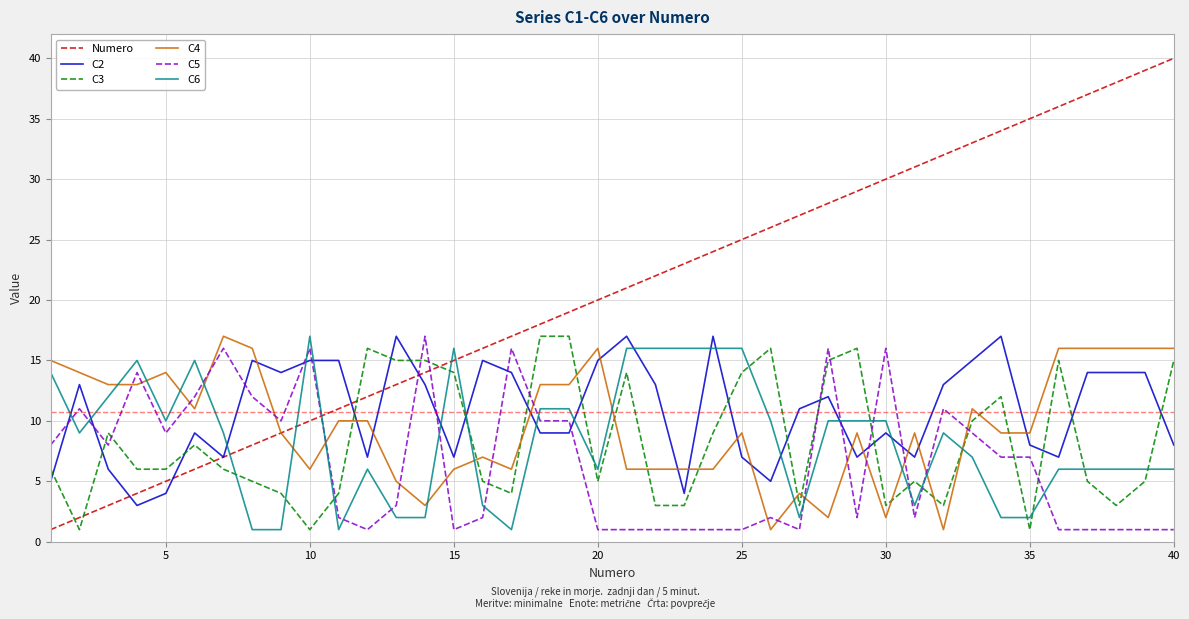

What is the highest value of the Numero series?

40